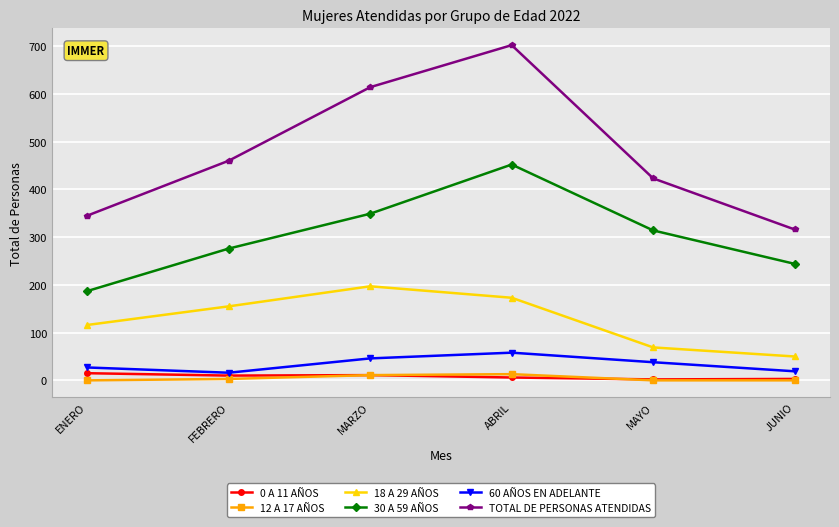

What is the label of the 1st point from the left?

ENERO